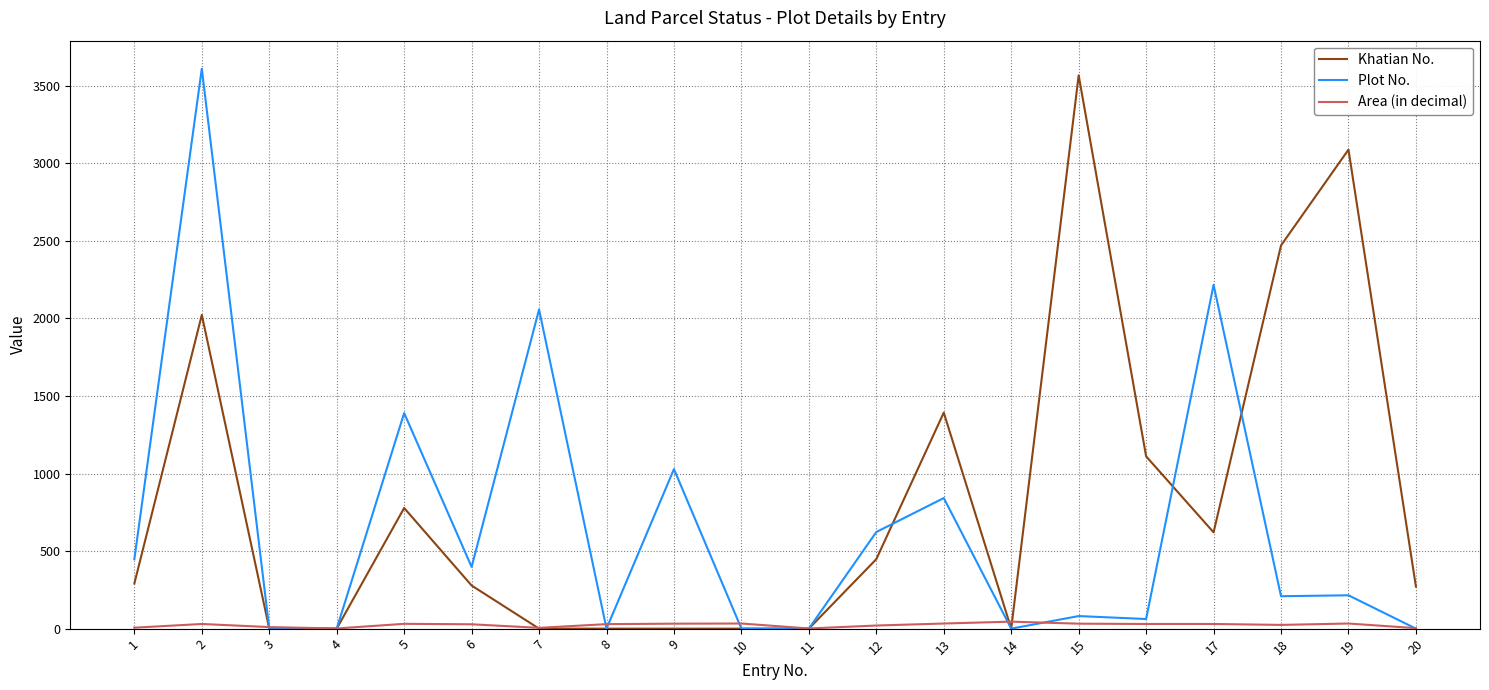

What is the maximum value for Khatian No.?

3568